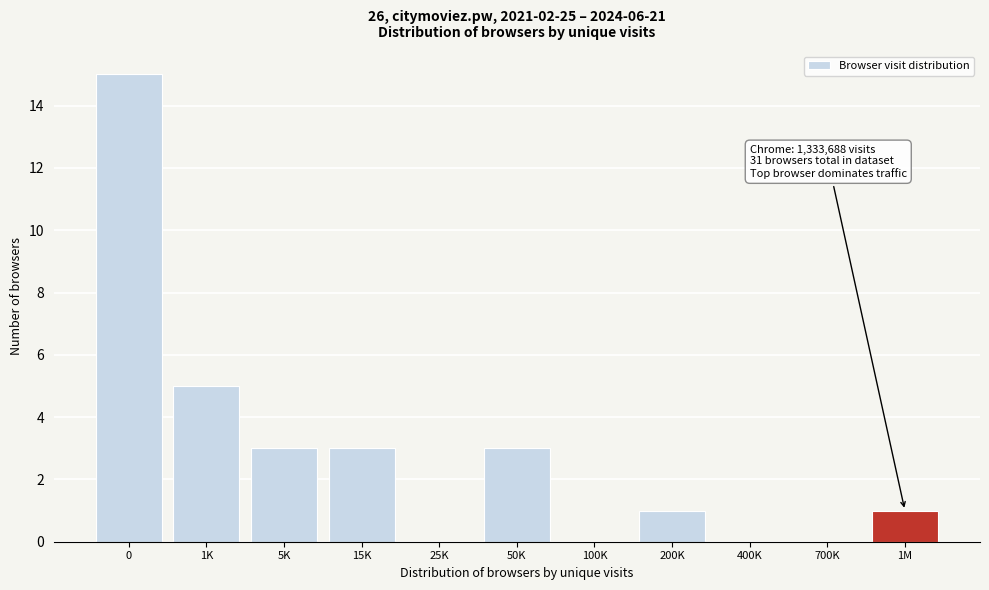

Reading left to right, transcribe all the data shown in this chart.

0=15	1K=5	5K=3	15K=3	25K=0	50K=3	100K=0	200K=1	400K=0	700K=0	1M=1